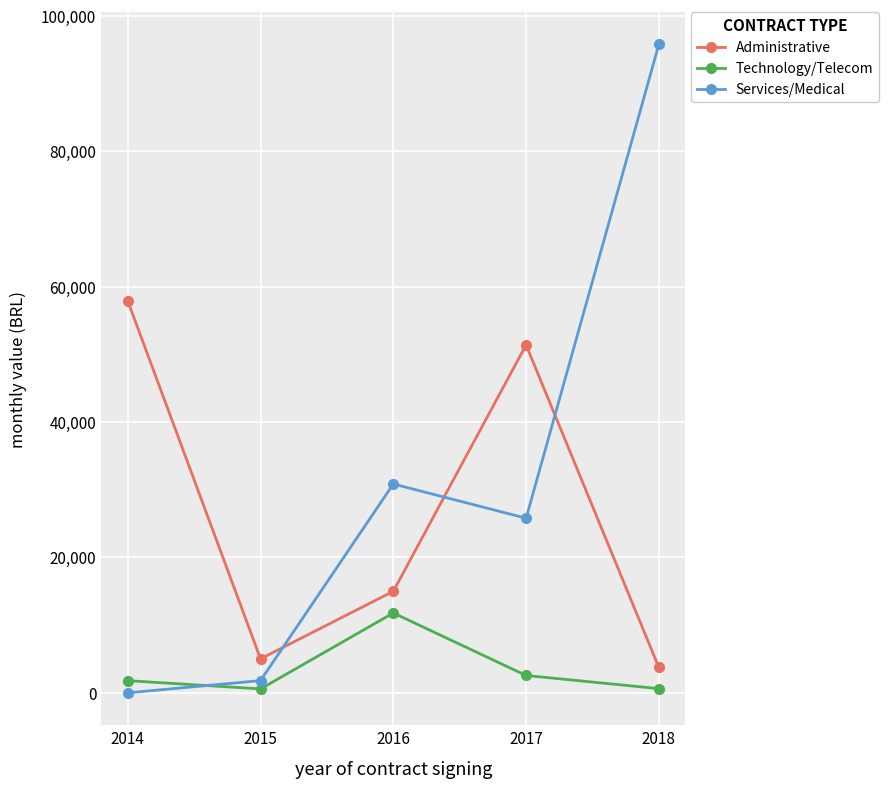

How many data points in Administrative are less than 15000?

2